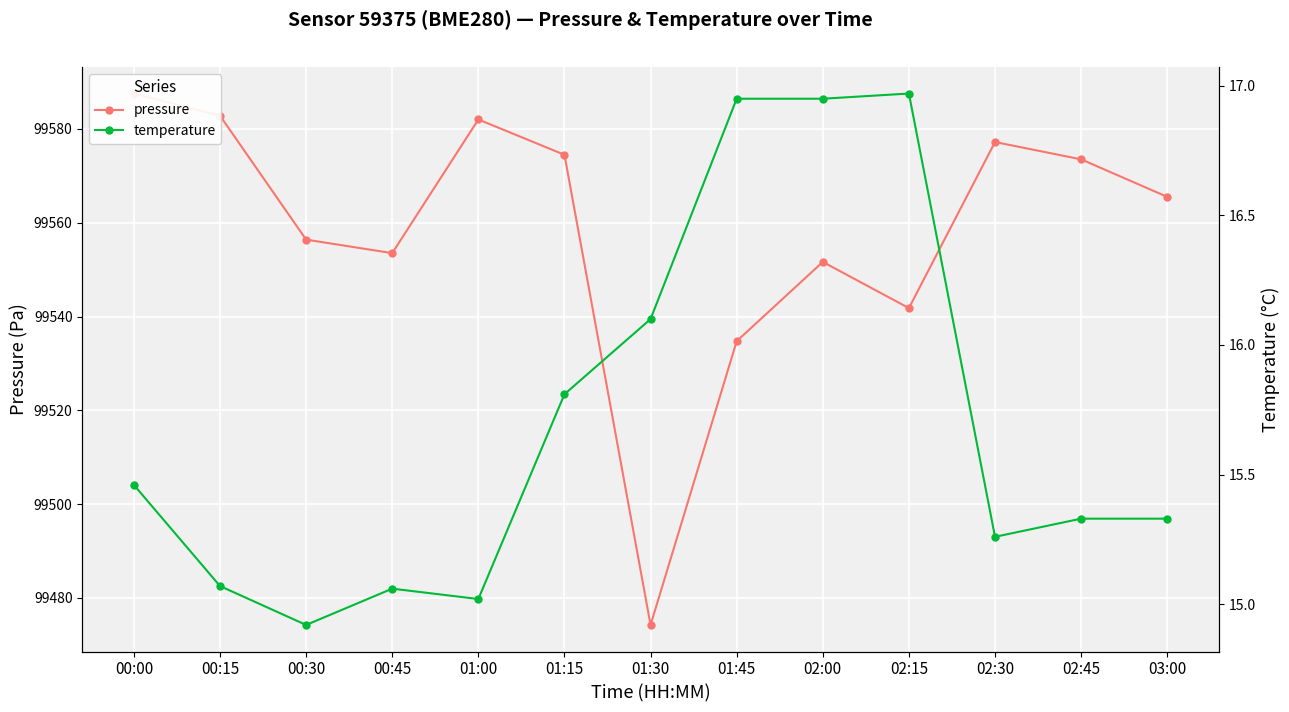

What is the minimum value for pressure?

99474.2